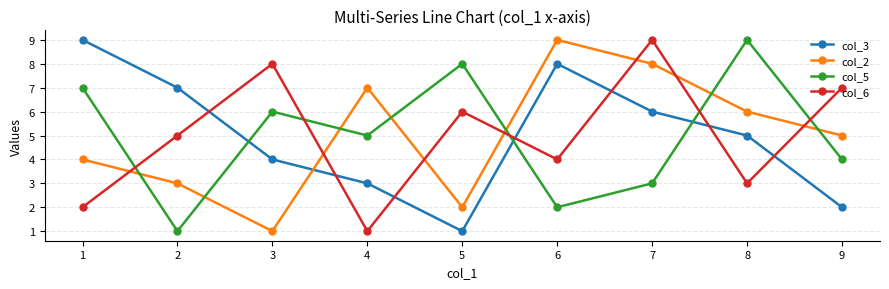

The value of col_3 at 3 is 4. True or false?

True